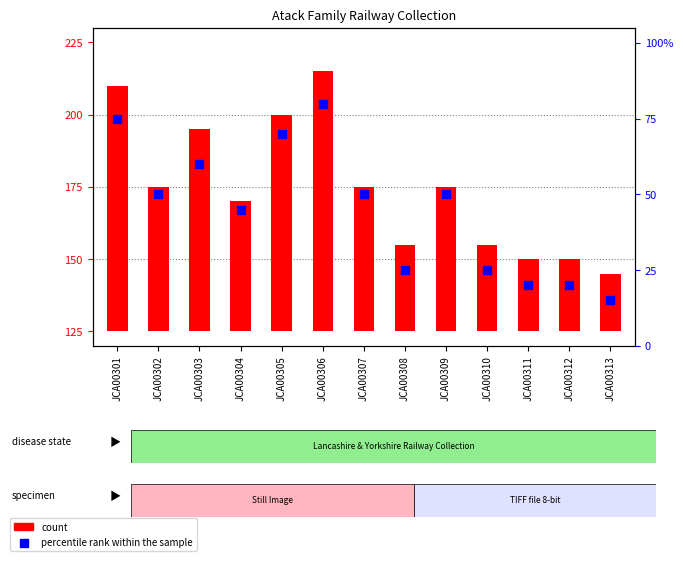

What is the change in value from JCA00305 to JCA00311?

-50